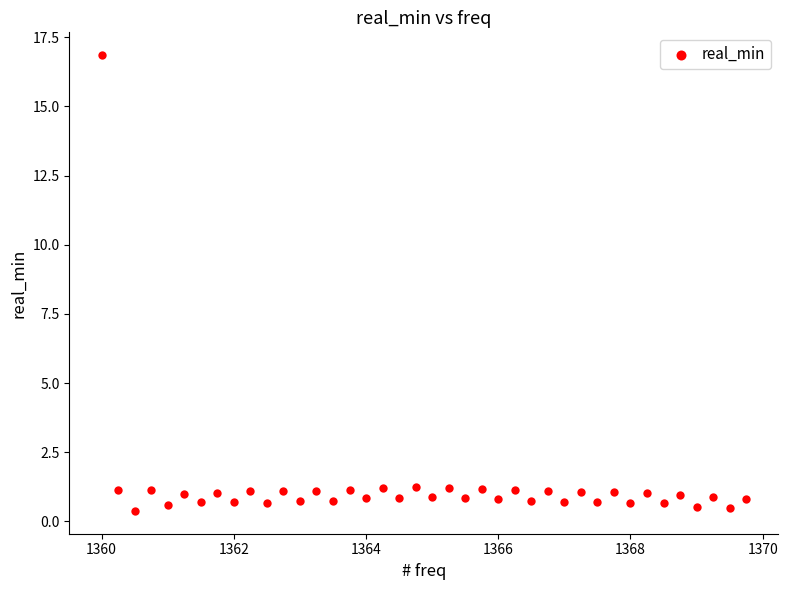

What is the range of Y values (max minus min)?

16.5